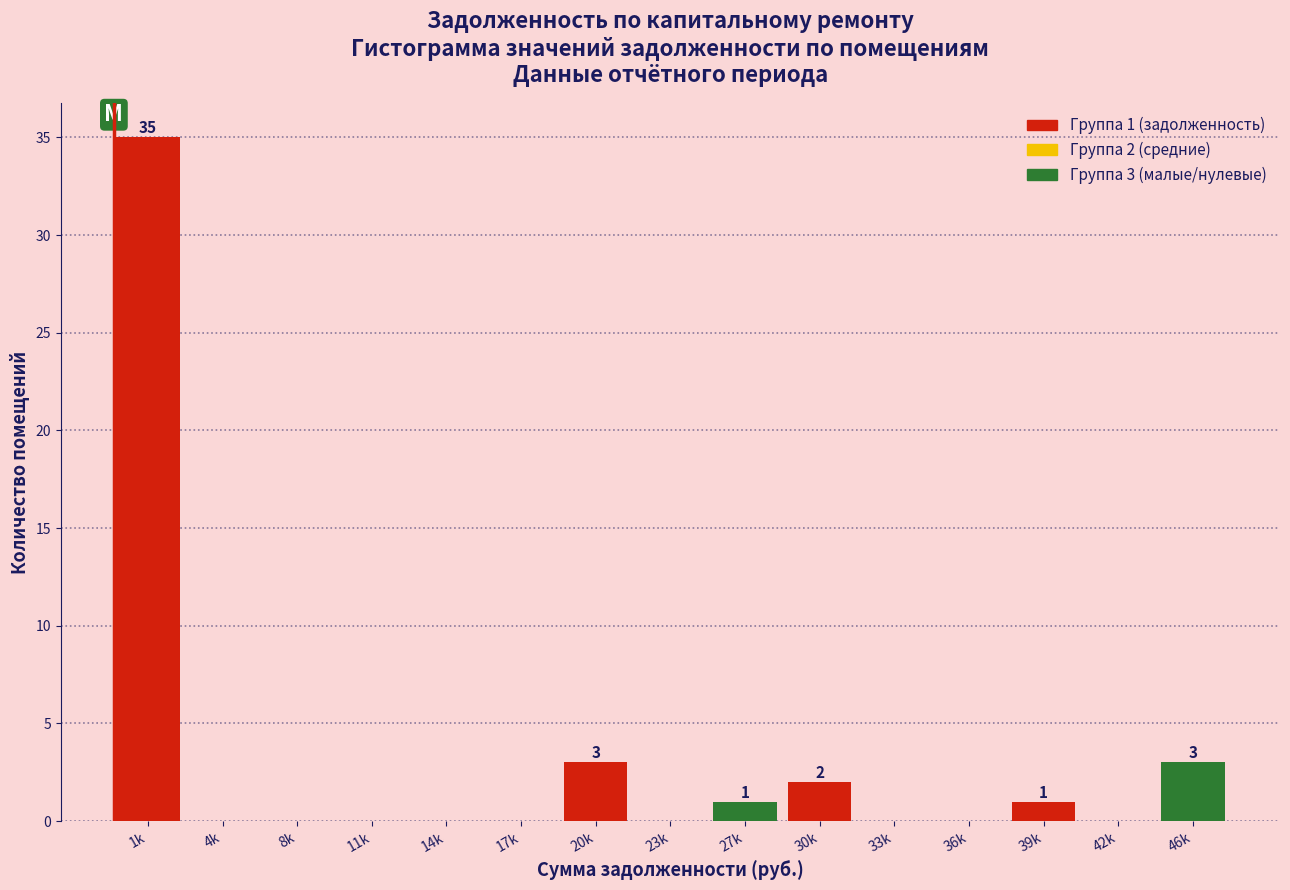

Reading left to right, extract all data points from this chart.

1k=35	4k=0	8k=0	11k=0	14k=0	17k=0	20k=3	23k=0	27k=1	30k=2	33k=0	36k=0	39k=1	42k=0	46k=3